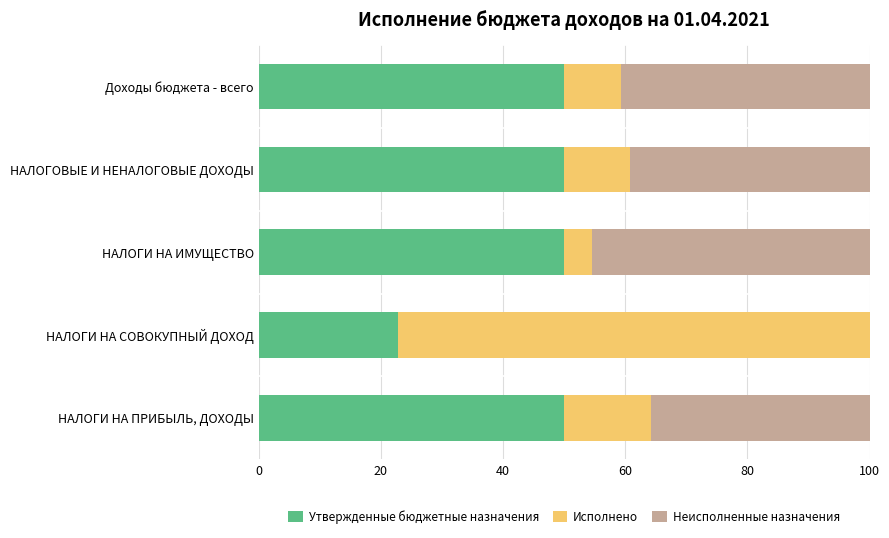

True or false: Утвержденные бюджетные назначения has a value of 4.8 at НАЛОГИ НА СОВОКУПНЫЙ ДОХОД.

False